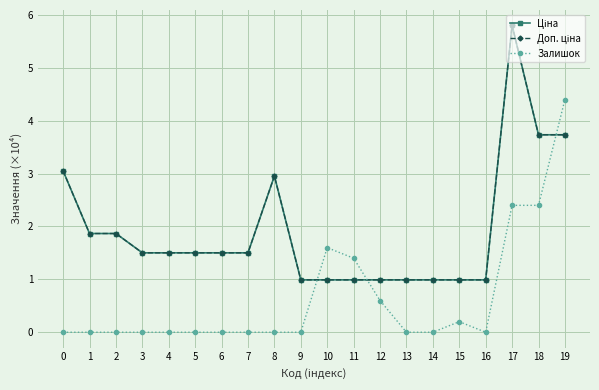

Does the chart have visible grid lines?

Yes